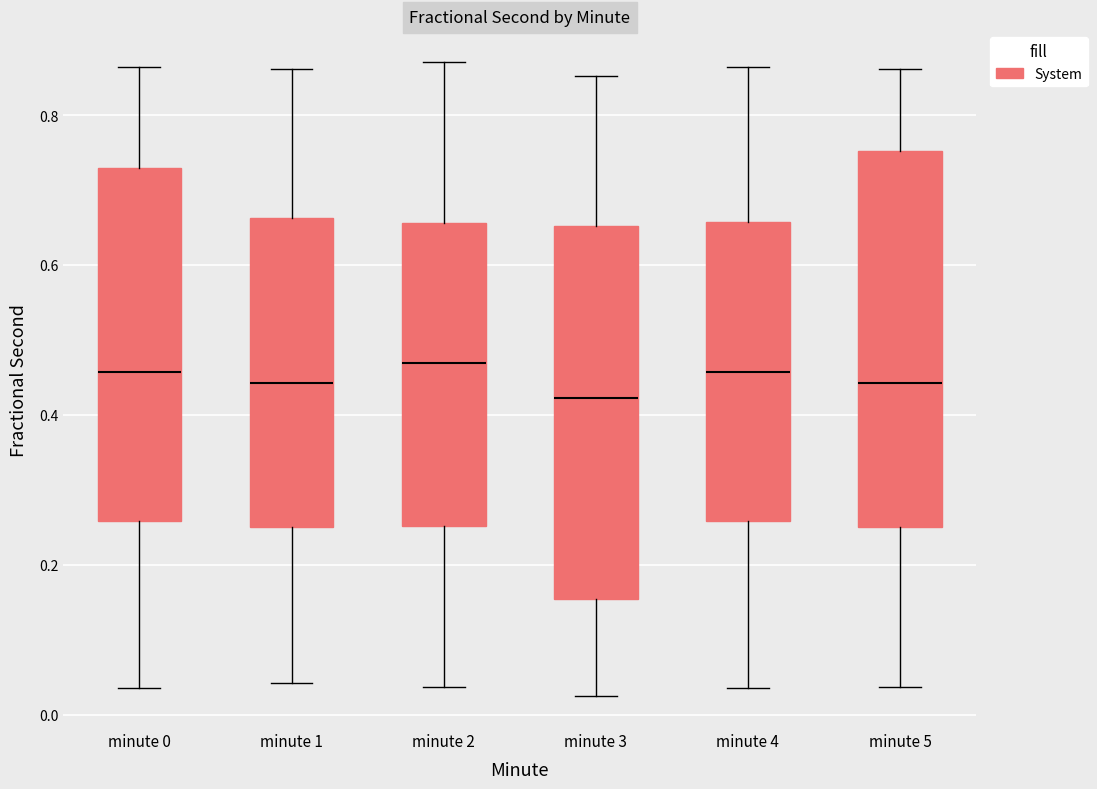

Reading left to right, read every box against the y-axis: the position of its median line, the range the box covers, and the ends of its whiskers. The values are not printed on the chart, so give them approximately, as read against the axis.

minute 0: median 0.46, box 0.26 to 0.72, whiskers 0.04 to 0.86
minute 1: median 0.44, box 0.26 to 0.66, whiskers 0.04 to 0.86
minute 2: median 0.46, box 0.26 to 0.66, whiskers 0.04 to 0.88
minute 3: median 0.42, box 0.16 to 0.66, whiskers 0.02 to 0.86
minute 4: median 0.46, box 0.26 to 0.66, whiskers 0.04 to 0.86
minute 5: median 0.44, box 0.26 to 0.76, whiskers 0.04 to 0.86